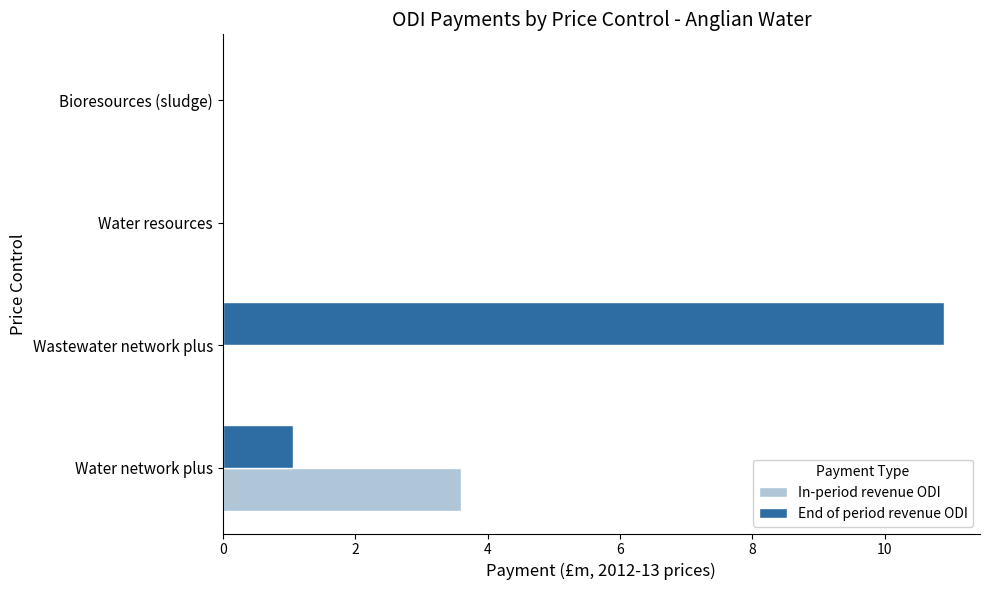

Which series changed the most between Wastewater network plus and Water resources?

End of period revenue ODI